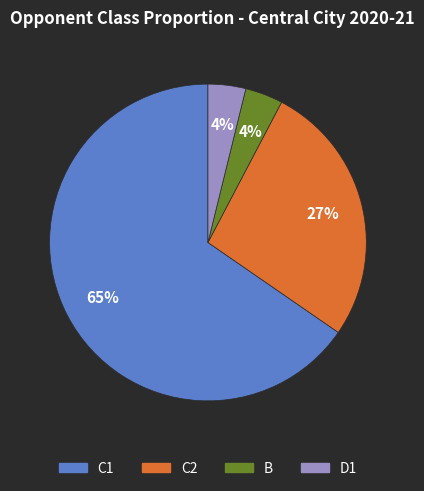

Does any single category account for the majority?

Yes